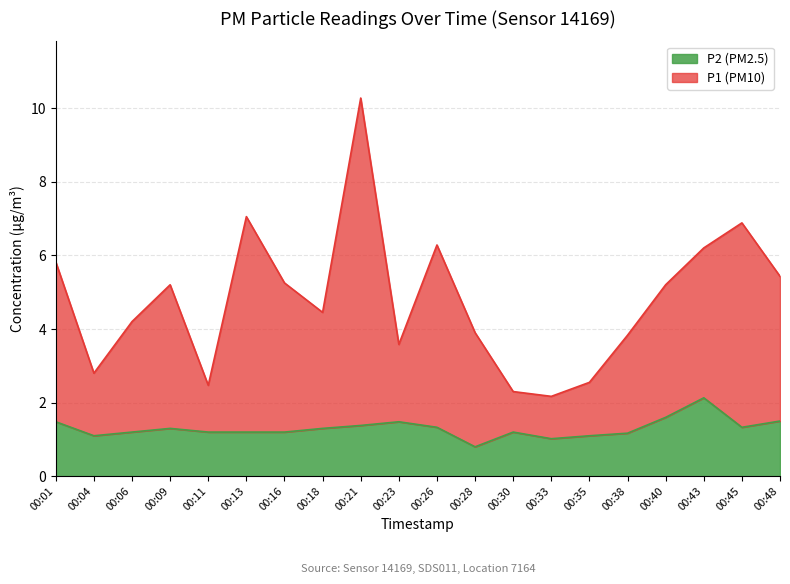

What are all the series names shown in the legend?

P2 (PM2.5), P1 (PM10)